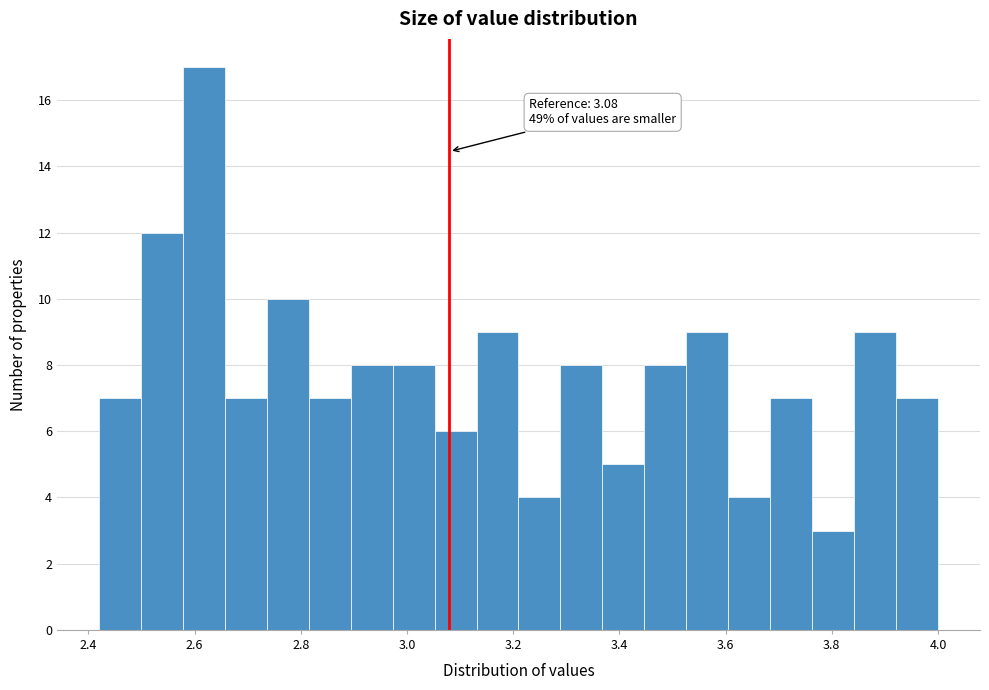

Around what value on the x-axis is the tallest bar? Give the approximate position of its centre, as read against the axis.

2.62